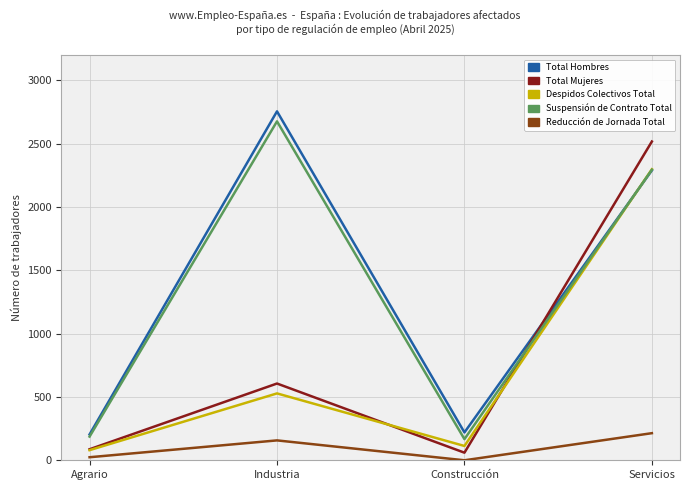

Reading right to left, list all the values displayed in this chart.

Total Hombres: Servicios=2289	Construcción=220	Industria=2755	Agrario=204
Total Mujeres: Servicios=2517	Construcción=60	Industria=606	Agrario=87
Despidos Colectivos Total: Servicios=2298	Construcción=113	Industria=528	Agrario=80
Suspensión de Contrato Total: Servicios=2294	Construcción=167	Industria=2676	Agrario=187
Reducción de Jornada Total: Servicios=214	Construcción=0	Industria=157	Agrario=24